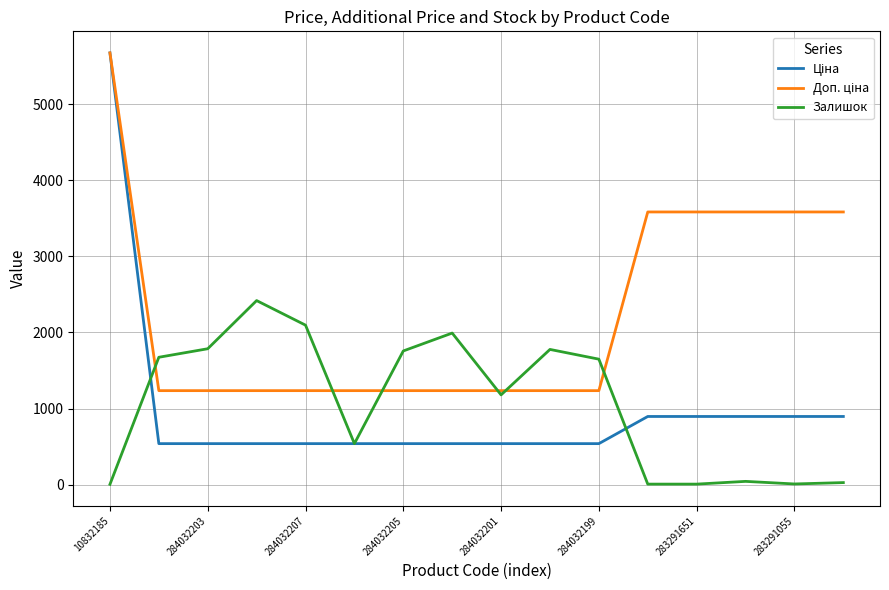

What is the highest value of the Залишок series?

2419.0